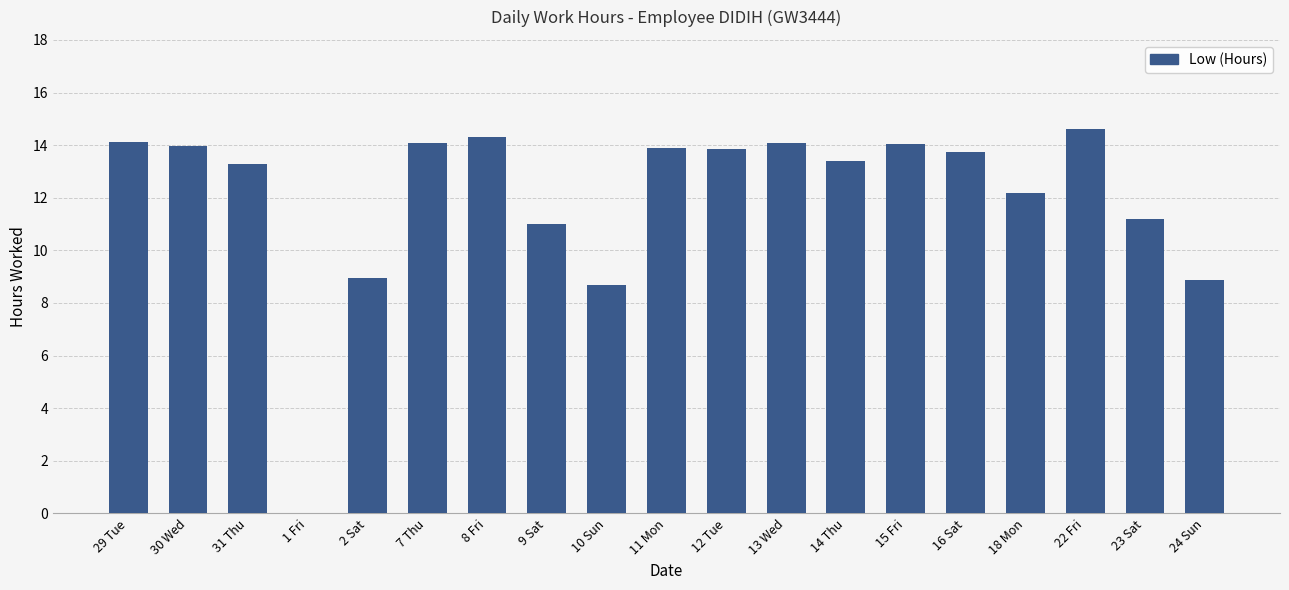

Count the number of data series in this chart.

1